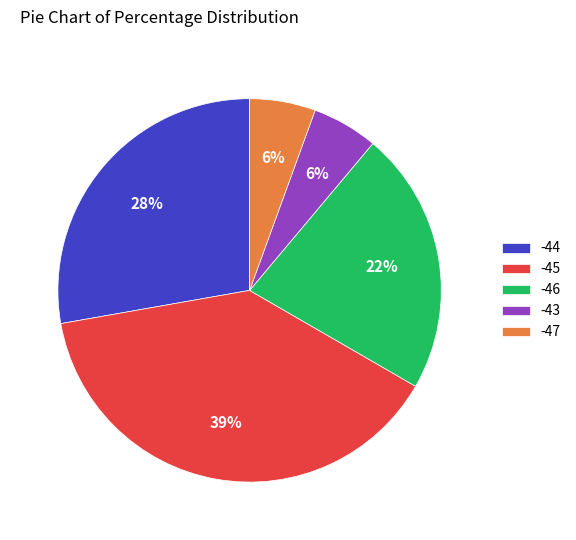

Between -47 and -46, which is larger?

-46